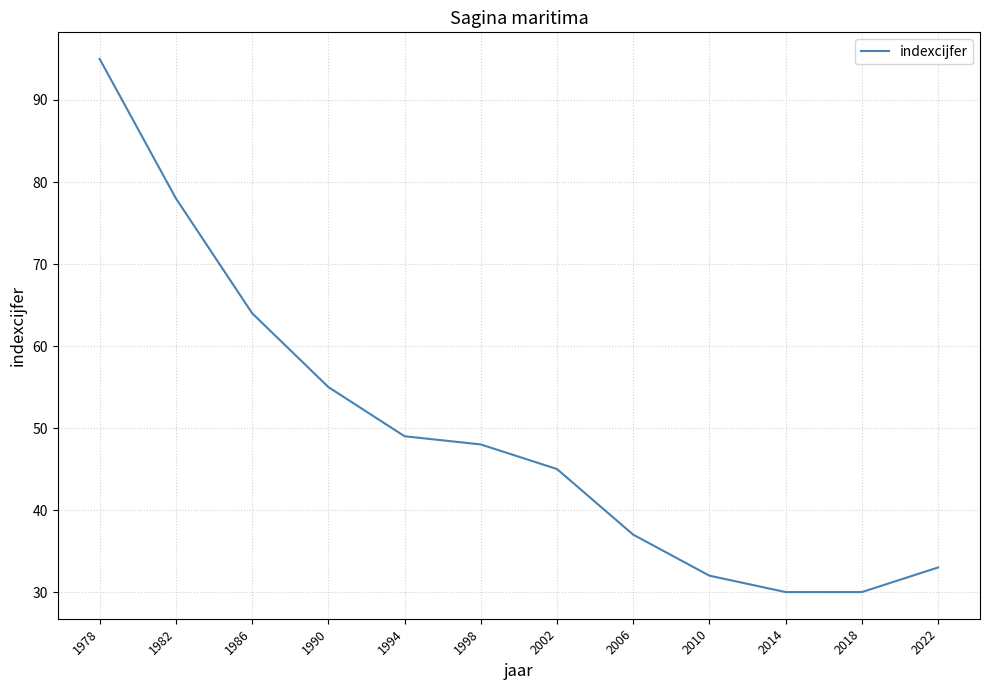

Which label corresponds to the largest value in the chart?

1978